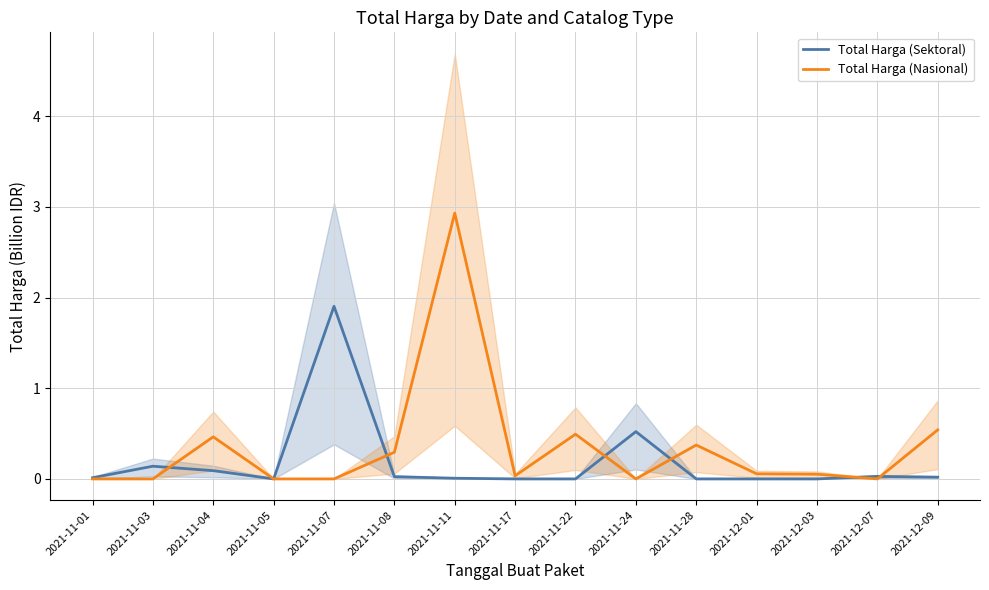

What is the average value of the Total Harga (Nasional) series?

0.3